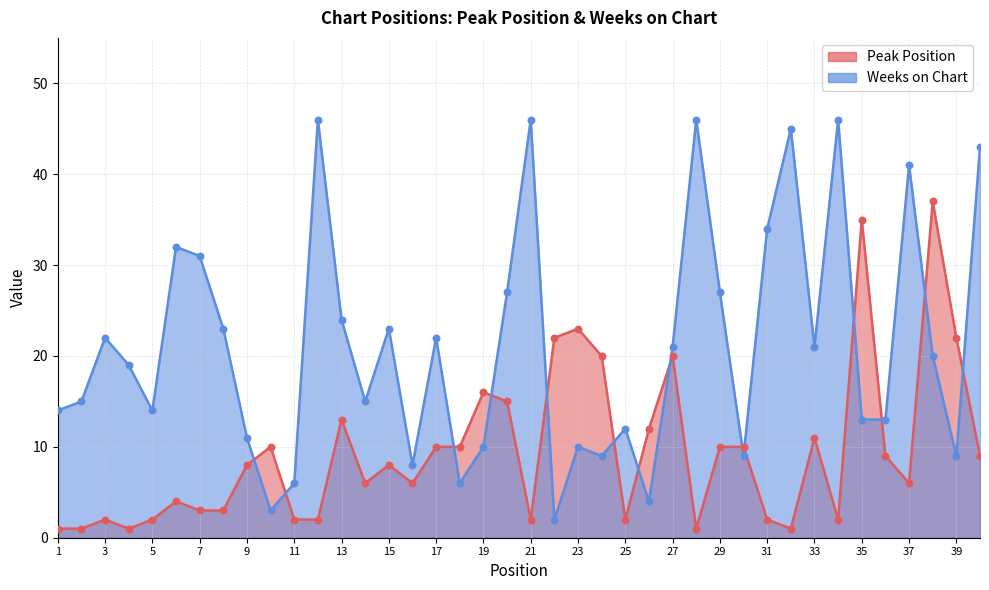

Which series has the largest total across all categories?

Weeks on Chart